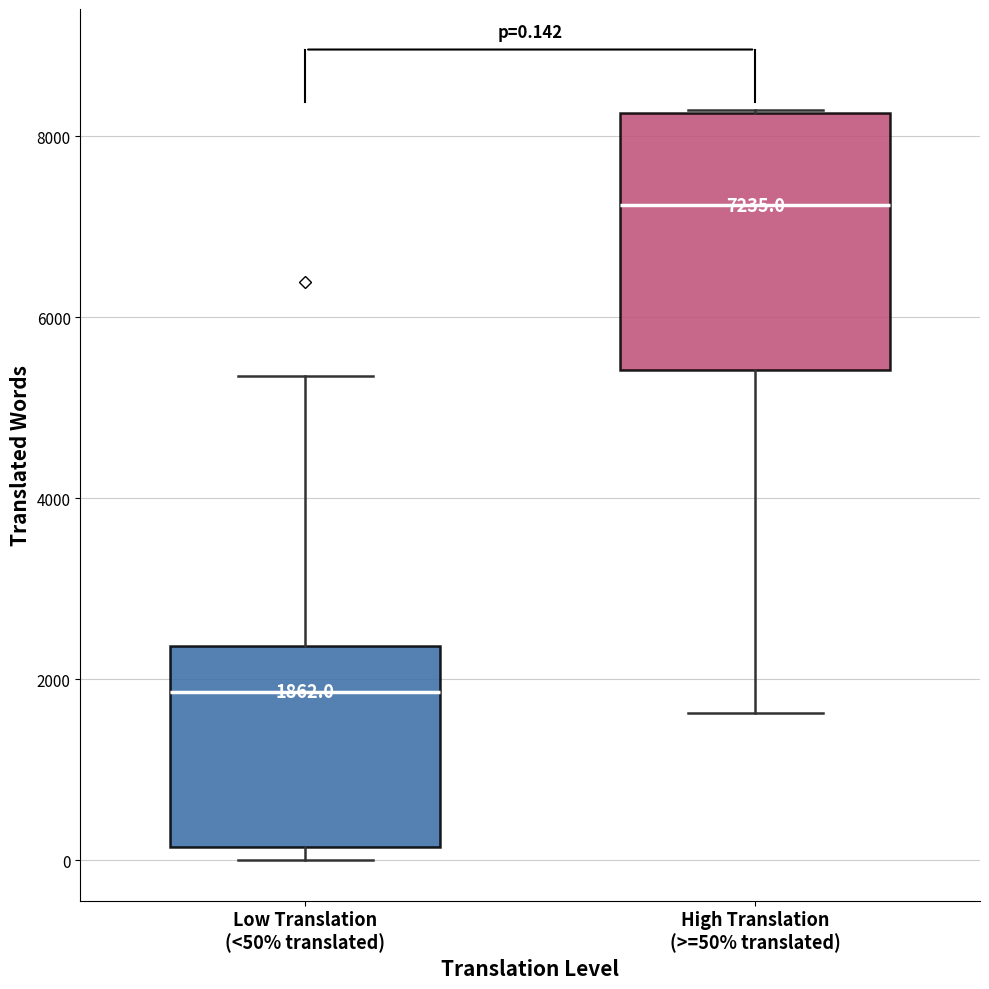

Which box's median line is the highest?

High Translation (>=50% translated)